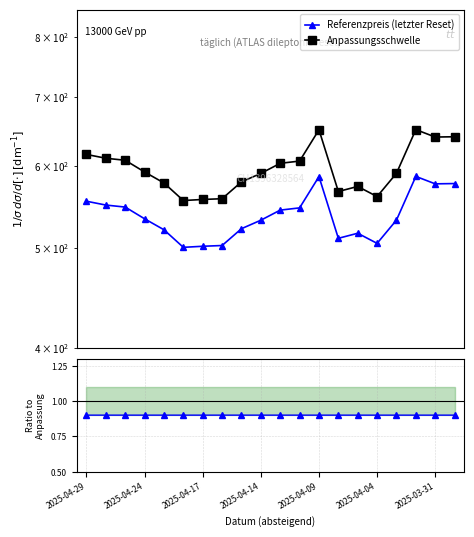

Reading left to right, what are all the values shown in this chart?

Referenzpreis (letzter Reset): 554.4	549.7	547.3	533.1	520.3	500.3	501.5	502.3	521.5	531.5	543.6	546.3	585.8	510.4	516.2	504.7	531.6	586.0	576.4	576.7
Anpassungsschwelle: 615.4	610.2	607.5	591.8	577.5	555.3	556.6	557.6	578.9	589.9	603.4	606.4	650.2	566.6	573.0	560.2	590.1	650.5	639.8	640.2
Referenzpreis / Anpassung: 0.9	0.9	0.9	0.9	0.9	0.9	0.9	0.9	0.9	0.9	0.9	0.9	0.9	0.9	0.9	0.9	0.9	0.9	0.9	0.9